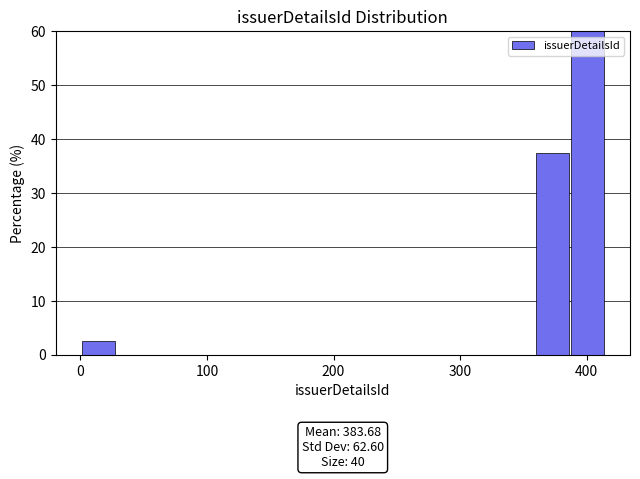

Read against the x-axis, roughly where is the centre of the tallest bar?

400